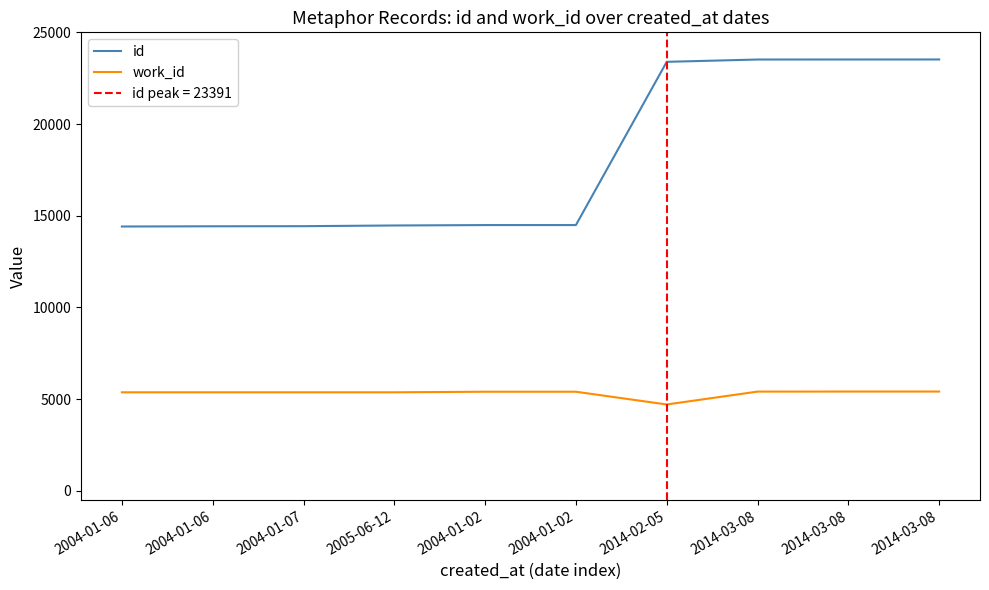

What is the sum of the work_id values at 2014-02-05 and 2004-01-06?

10068